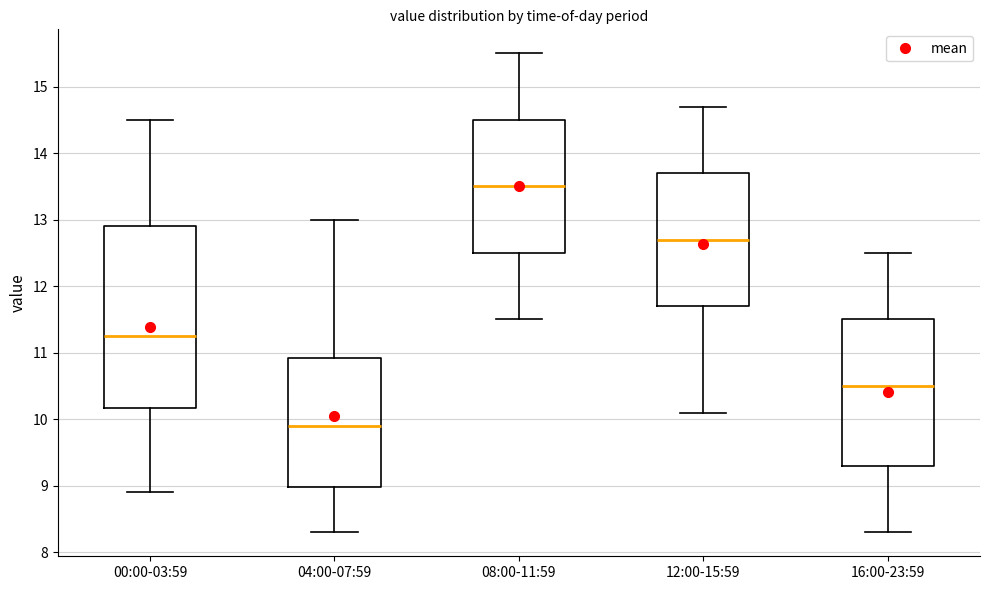

Reading left to right, read every box against the y-axis: the position of its median line, the range the box covers, and the ends of its whiskers. The values are not printed on the chart, so give them approximately, as read against the axis.

00:00-03:59: median 11.3, box 10.2 to 12.9, whiskers 8.9 to 14.5
04:00-07:59: median 9.9, box 9.0 to 10.9, whiskers 8.3 to 13.0
08:00-11:59: median 13.5, box 12.5 to 14.5, whiskers 11.5 to 15.5
12:00-15:59: median 12.7, box 11.7 to 13.7, whiskers 10.1 to 14.7
16:00-23:59: median 10.5, box 9.3 to 11.5, whiskers 8.3 to 12.5